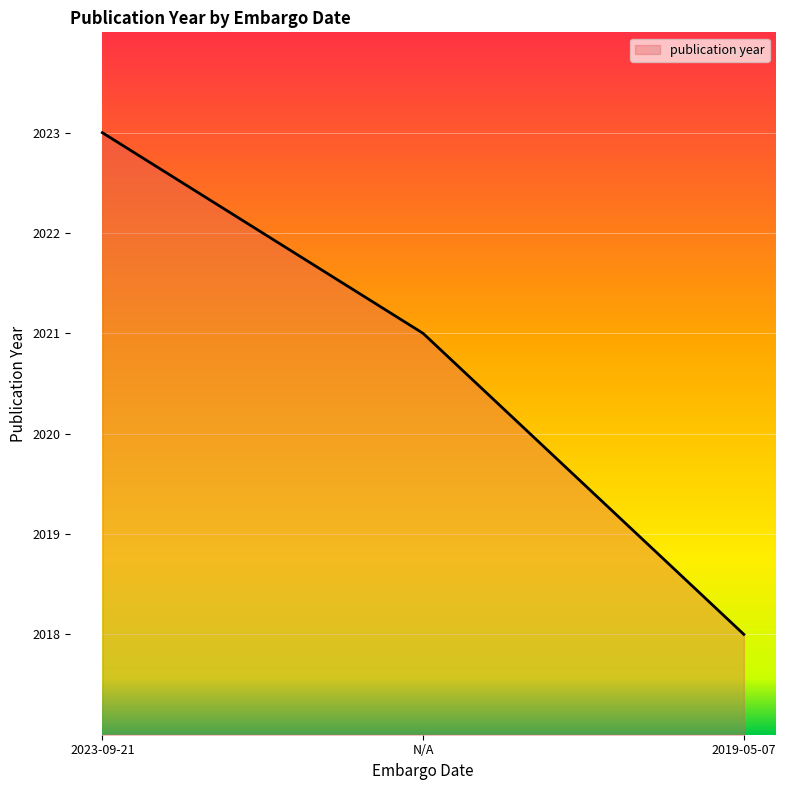

Does the chart have visible grid lines?

Yes